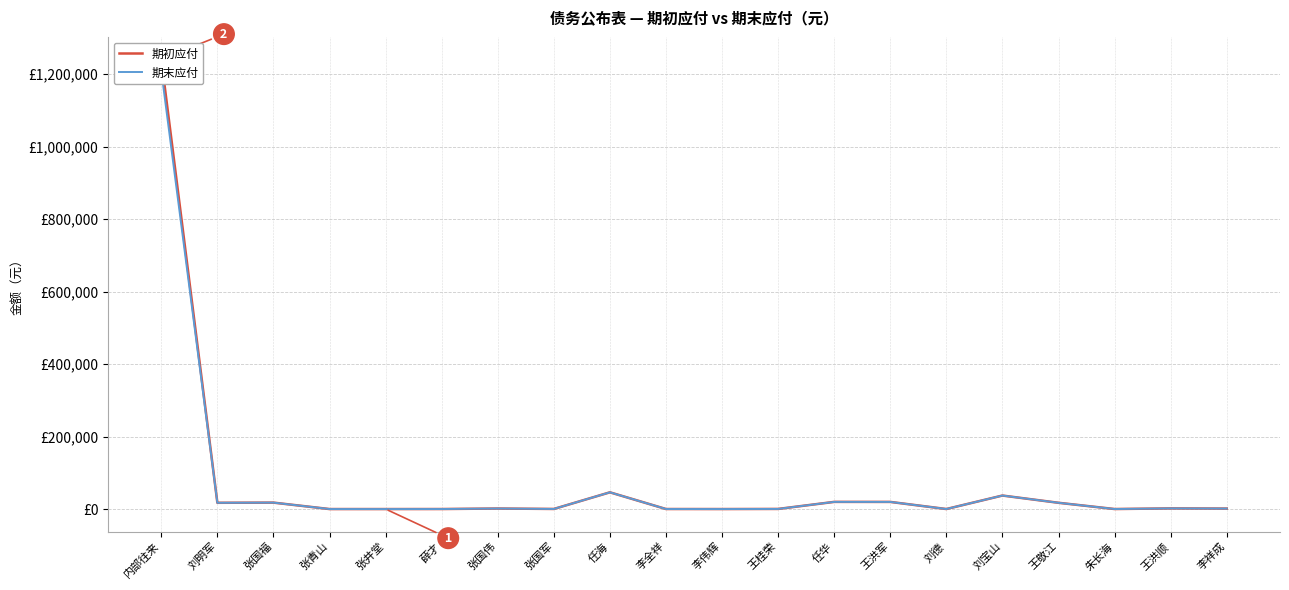

Reading left to right, extract all data points from this chart.

期初应付: 1240673.0	17300.0	17760.0	31.8	15.9	95.4	1486.3	287.8	46184.9	130.4	47.7	344.8	19794.0	19715.2	97.0	37300.0	17300.0	95.4	1827.4	1356.3
期末应付: 1208813.0	17300.0	17760.0	31.8	15.9	95.4	1486.3	287.8	46184.9	130.4	47.7	344.8	19794.0	19715.2	97.0	37300.0	17300.0	95.4	1827.4	1356.3